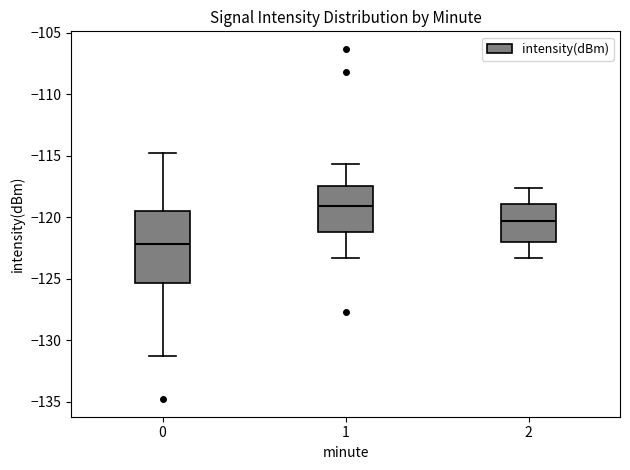

Reading left to right, transcribe this box plot: for each box, give where its median line is, the range the box spans, and where its two whiskers end, as read against the y-axis. The values are not printed on the chart, so give them approximately, as read against the axis.

0: median -122.0, box -125.5 to -119.5, whiskers -131.0 to -114.5
1: median -119.0, box -121.0 to -117.5, whiskers -123.5 to -115.5
2: median -120.5, box -122.0 to -119.0, whiskers -123.5 to -117.5